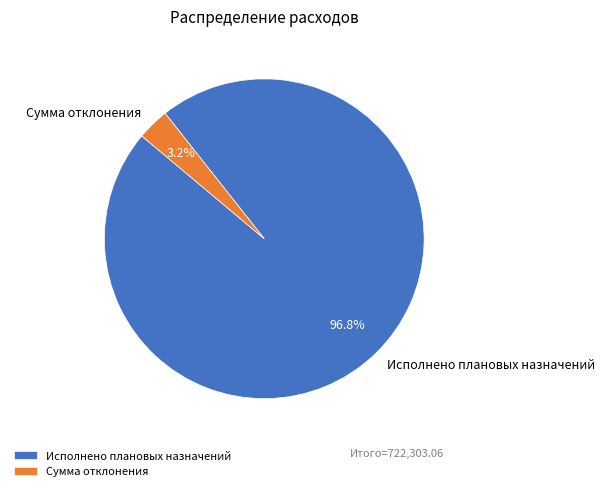

Between Исполнено плановых назначений and Сумма отклонения, which is larger?

Исполнено плановых назначений